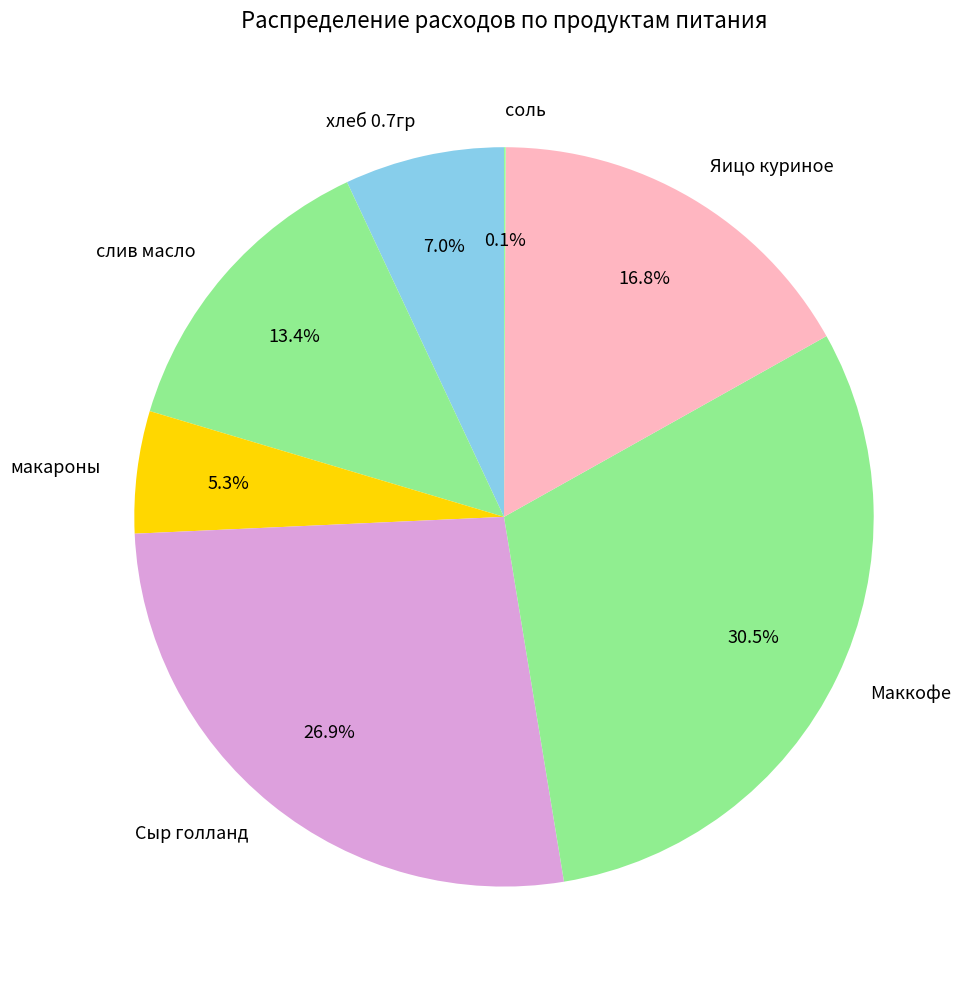

Approximately how many times larger is the value at хлеб 0.7гр compared to Сыр голланд?

0.3